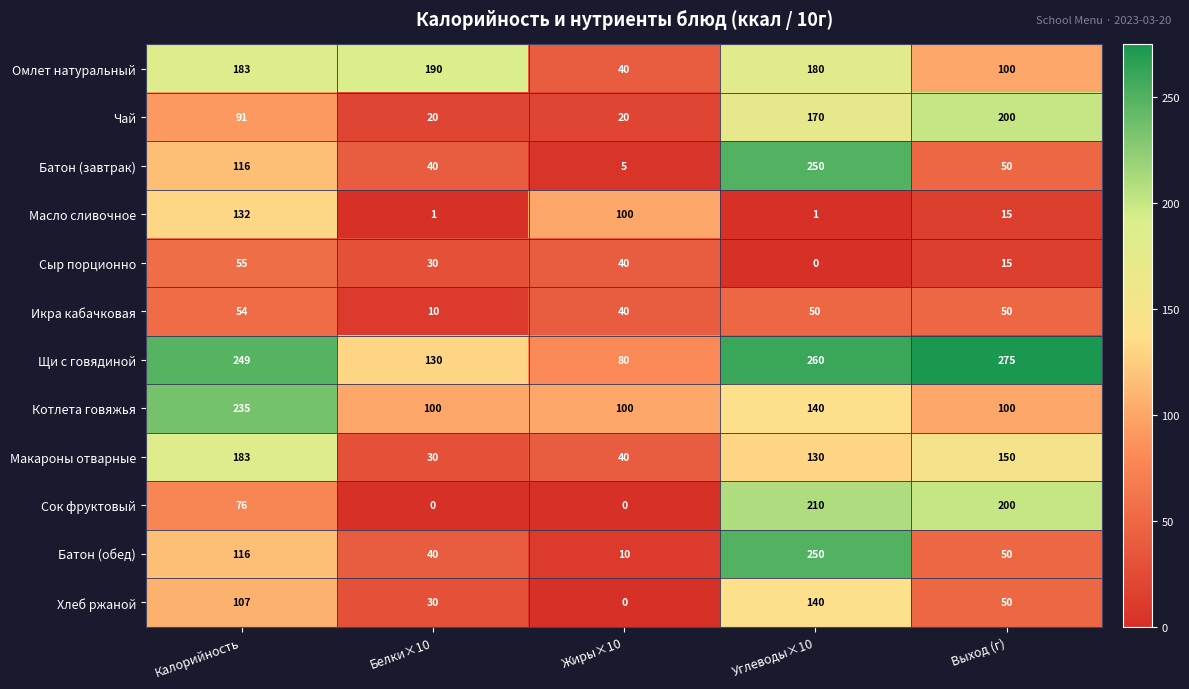

What is the total value across all series at Калорийность?

1597